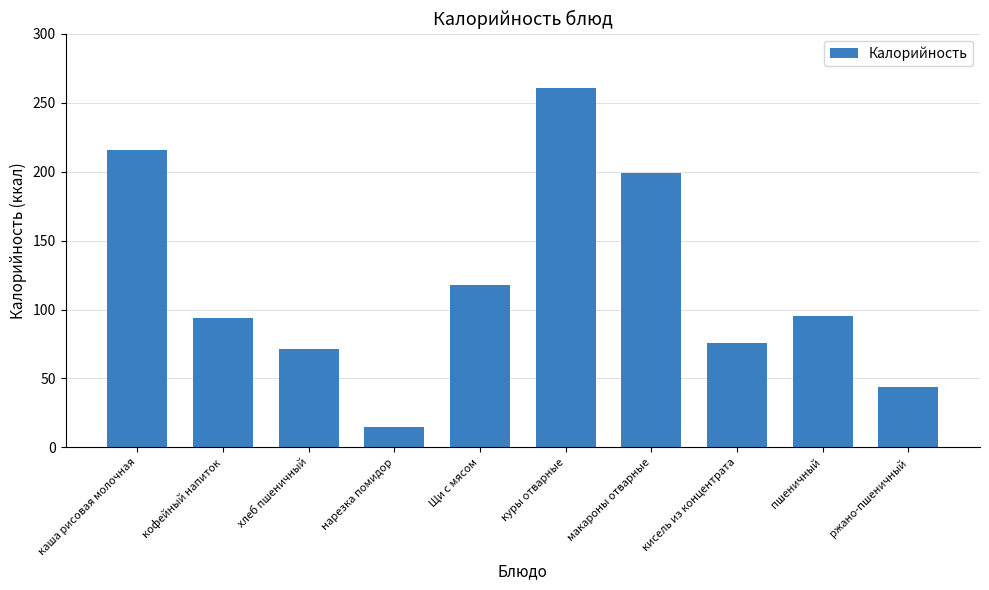

What is the change in value from куры отварные to макароны отварные?

-62.0